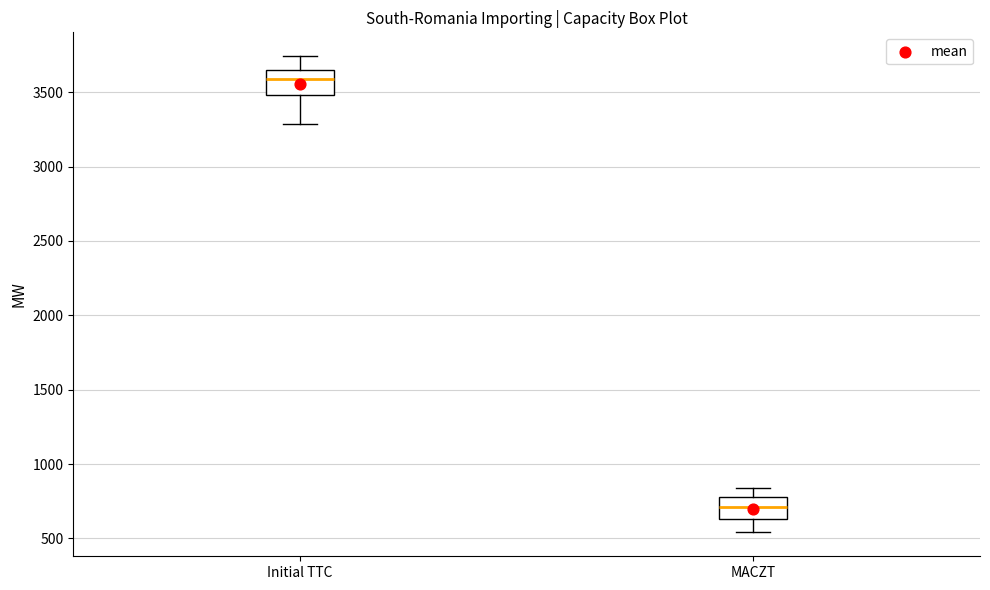

Where does the lower whisker of the box for MACZT end on the y-axis? The values are not printed on the chart, so give them approximately, as read against the axis.

550